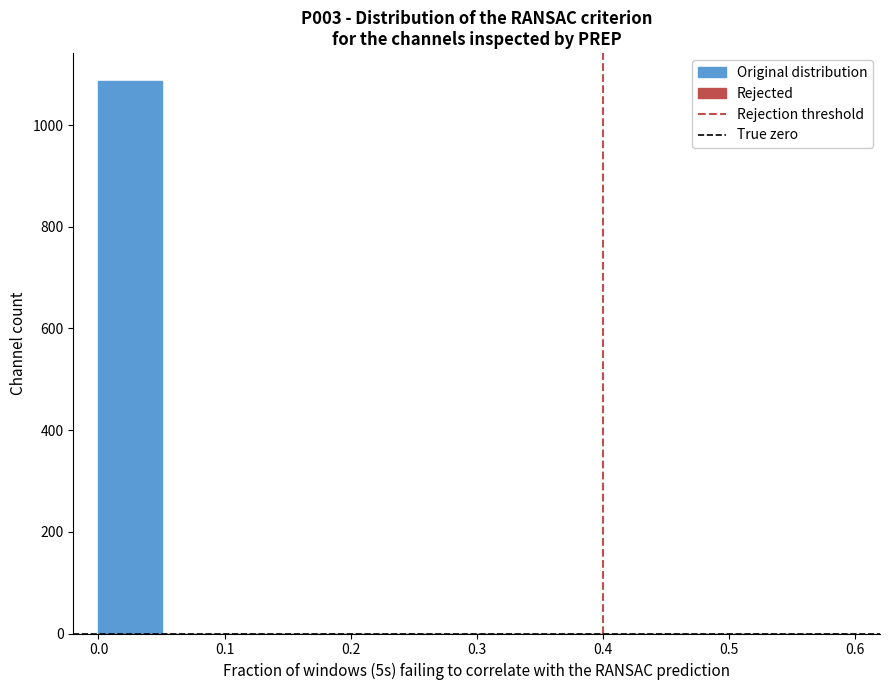

Which range on the x-axis has the tallest bar?

0.00 to 0.05